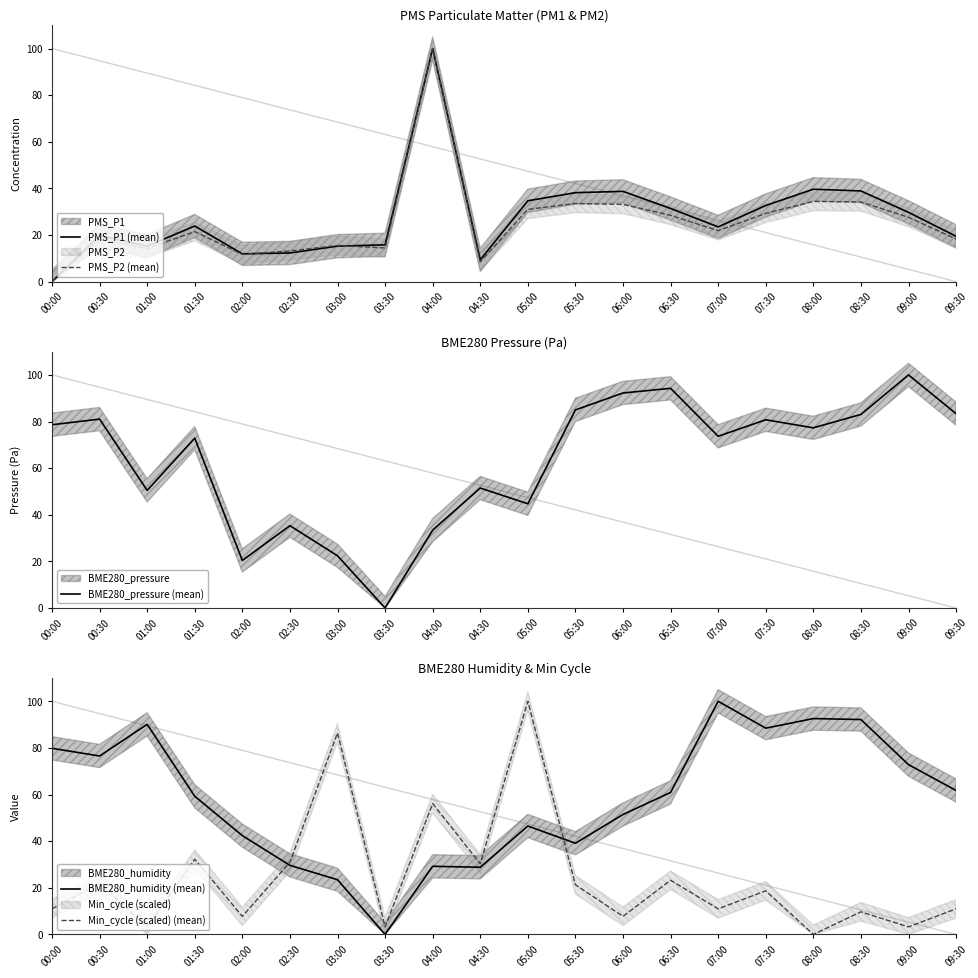

True or false: BME280_pressure (mean) and BME280_humidity (mean) cross at least once.

True